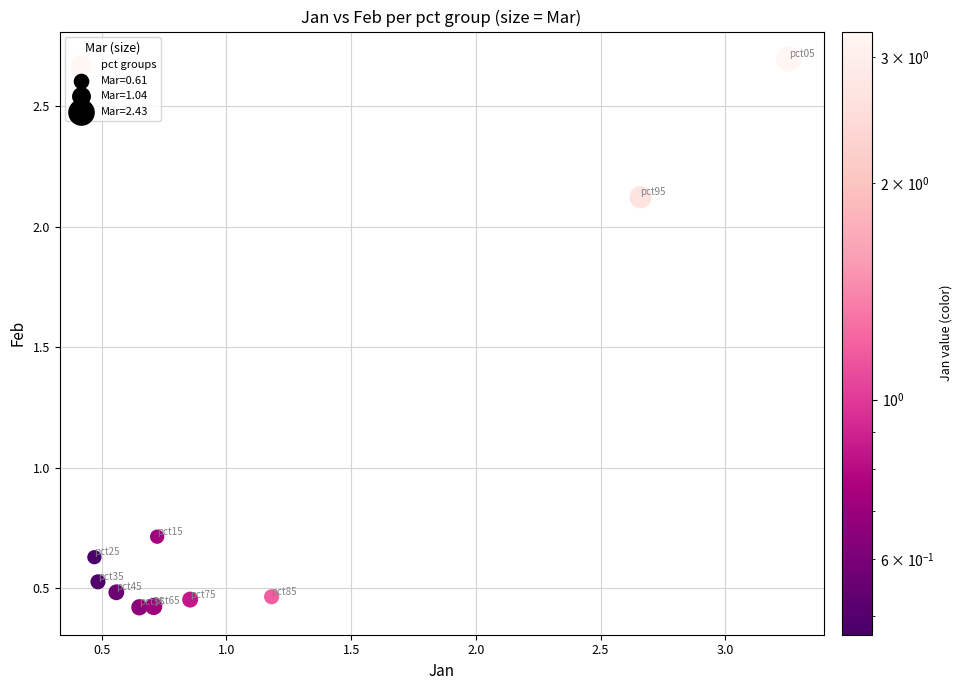

What Y value in the scatter plot is closest to 1?

0.7